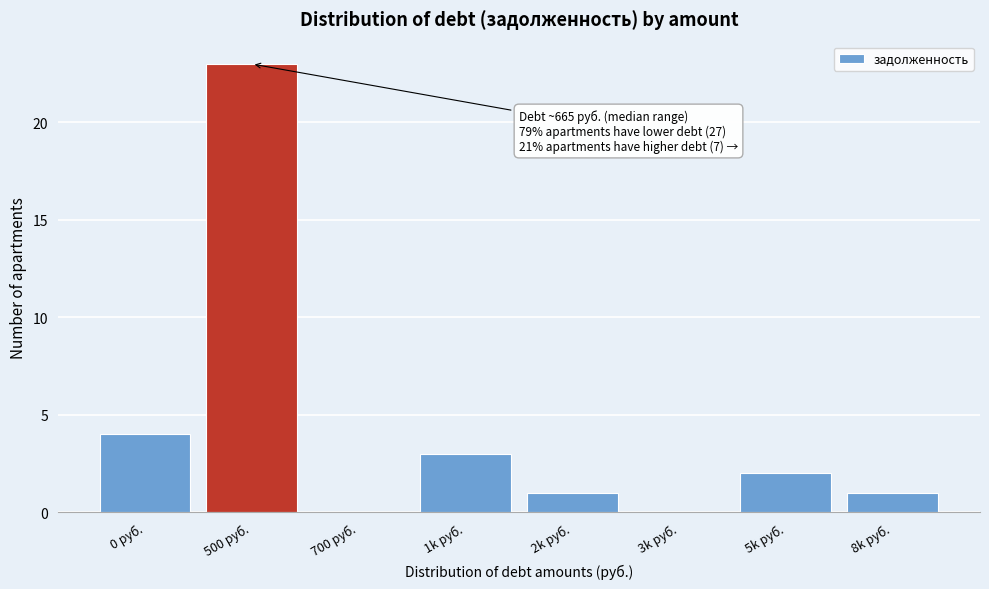

Reading right to left, extract all data points from this chart.

8k руб.=1	5k руб.=2	3k руб.=0	2k руб.=1	1k руб.=3	700 руб.=0	500 руб.=23	0 руб.=4